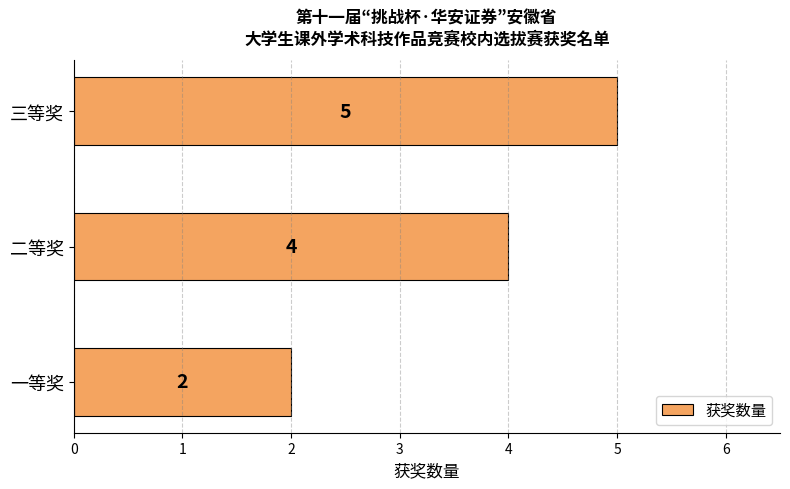

How many values are below 4?

1